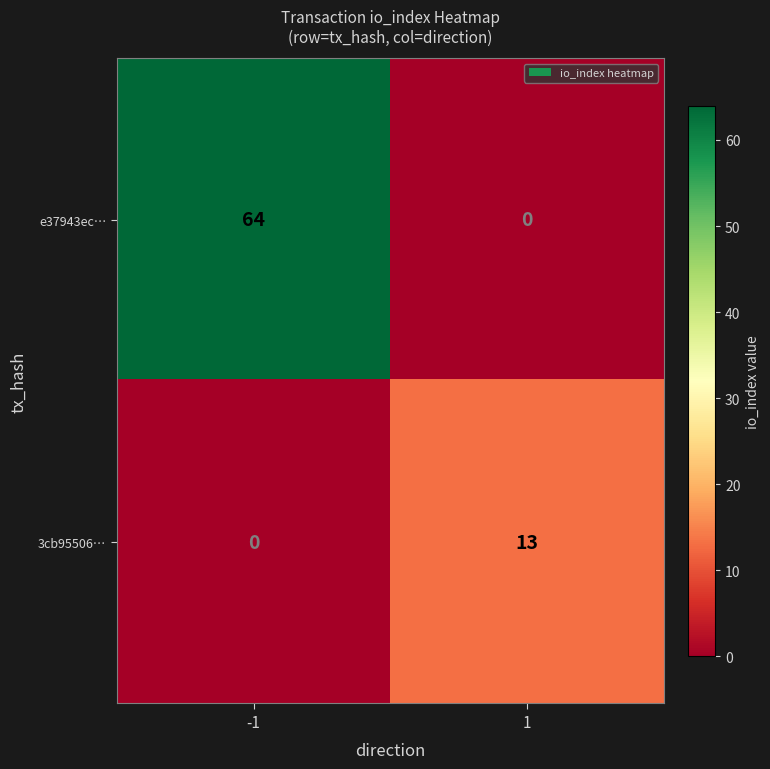

List the series in order of their peak value, lowest first.

3cb95506…, e37943ec…